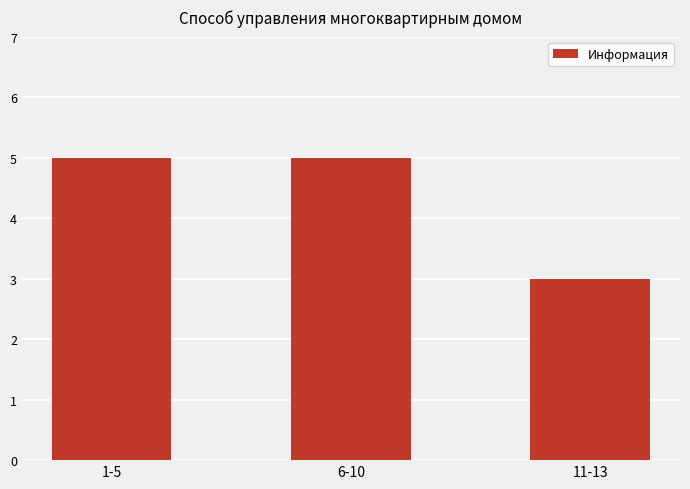

What is the ratio of the value at 1-5 to the value at 11-13?

1.7